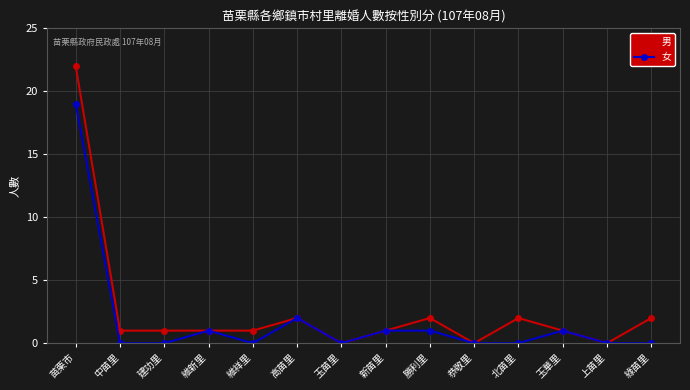

Which series changed the most between 苗栗市 and 北苗里?

男